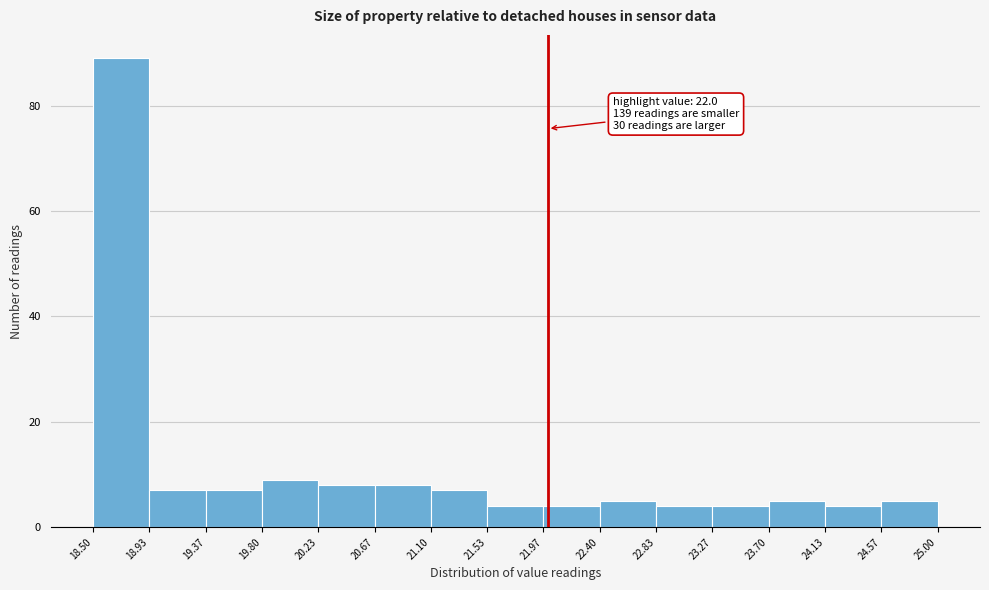

Over which range of the x-axis is the bar tallest?

18.50 to 18.93